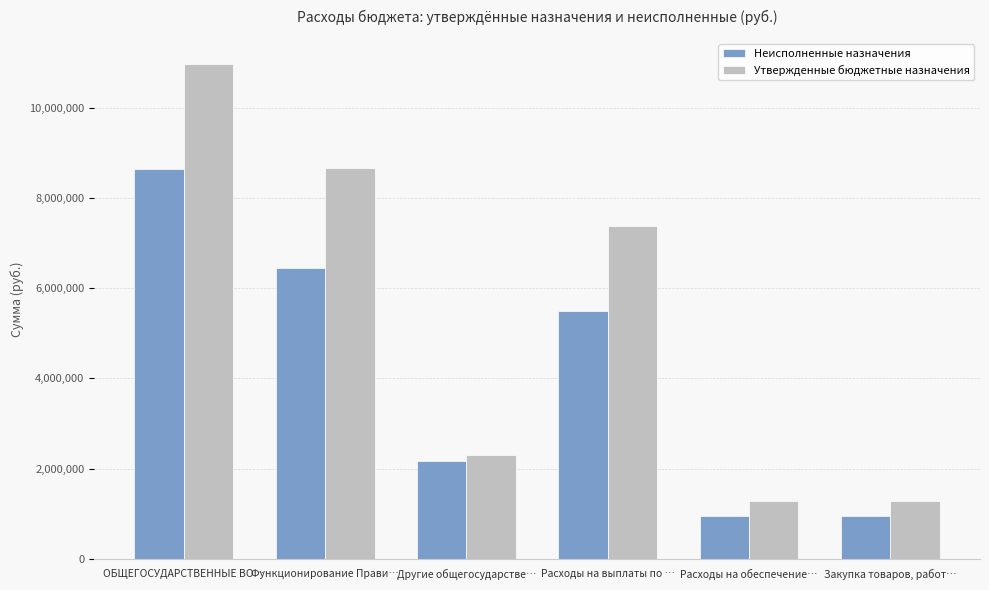

Which series has the largest range (max minus min)?

Утвержденные бюджетные назначения